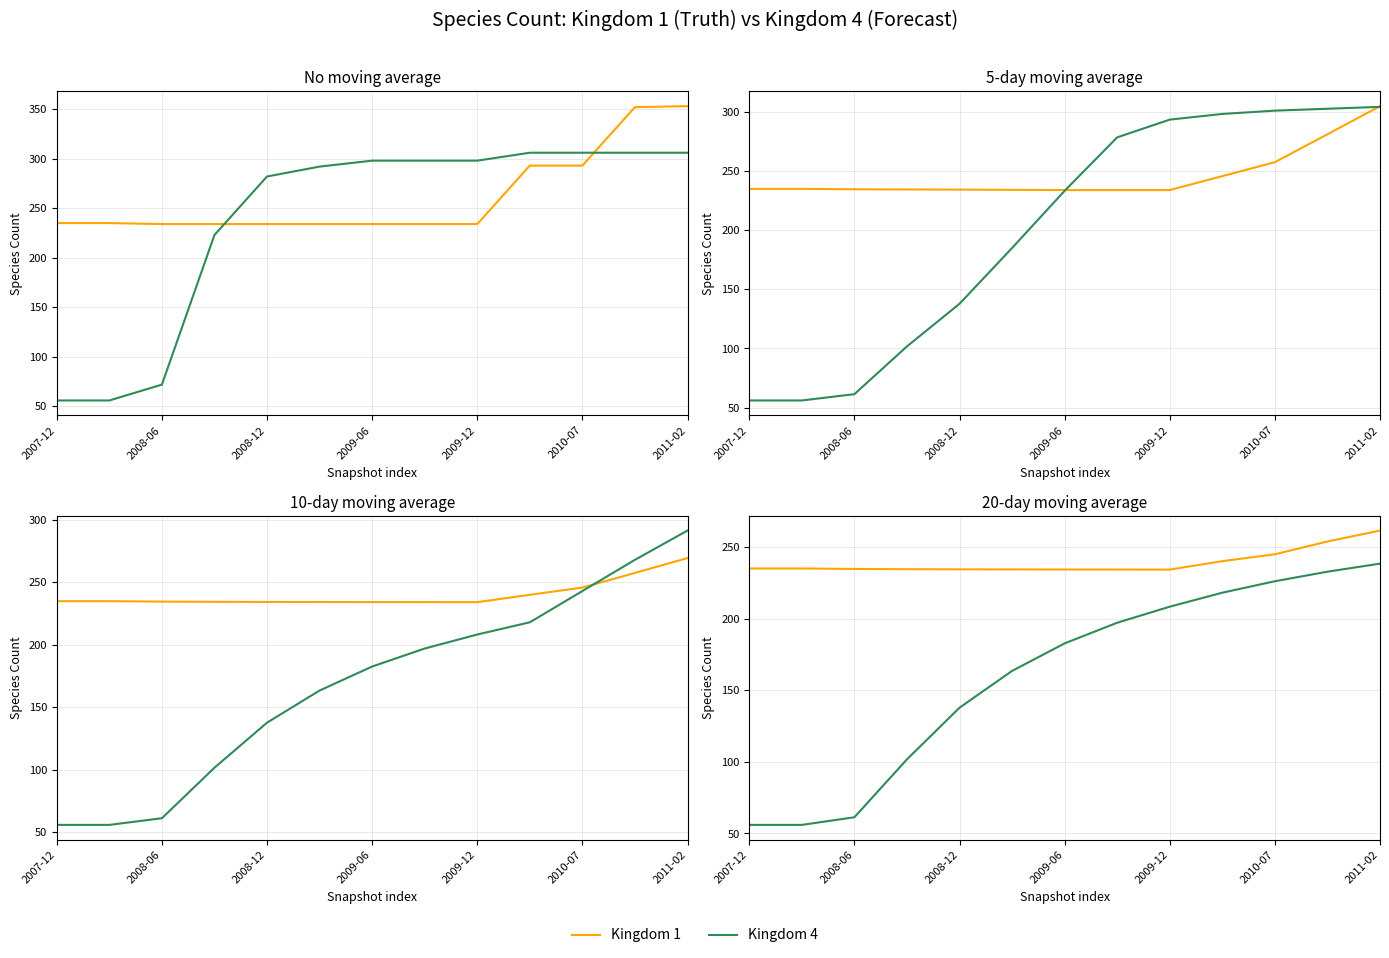

What is the minimum value shown in the chart?

56.0